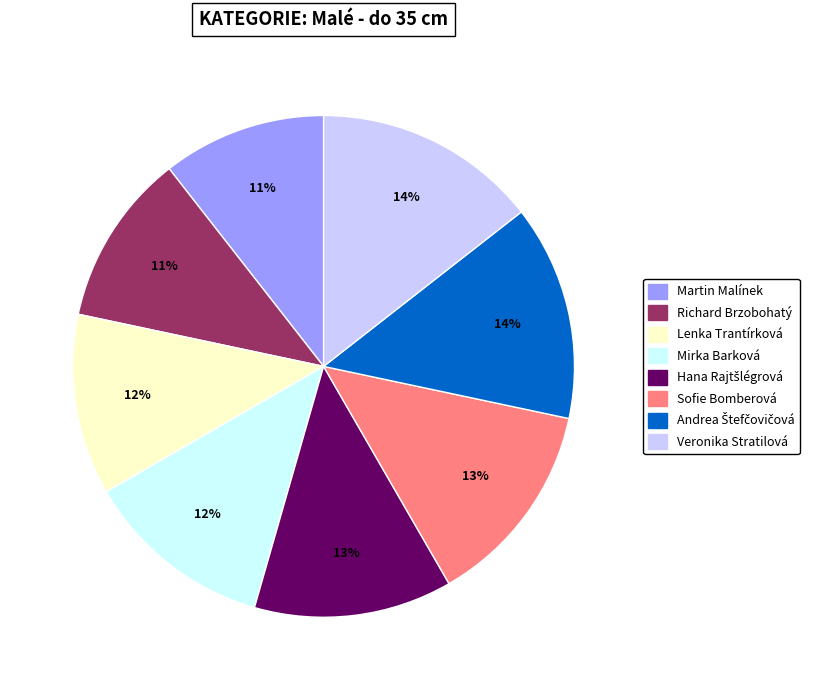

Which has a higher value, Lenka Trantírková or Richard Brzobohatý?

Lenka Trantírková